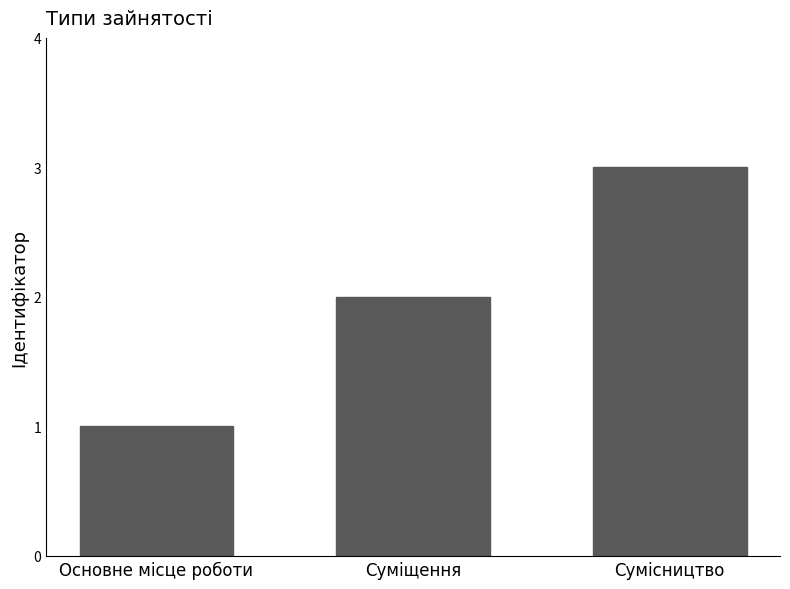

Rank the categories by value from highest to lowest.

Сумісництво, Суміщення, Основне місце роботи